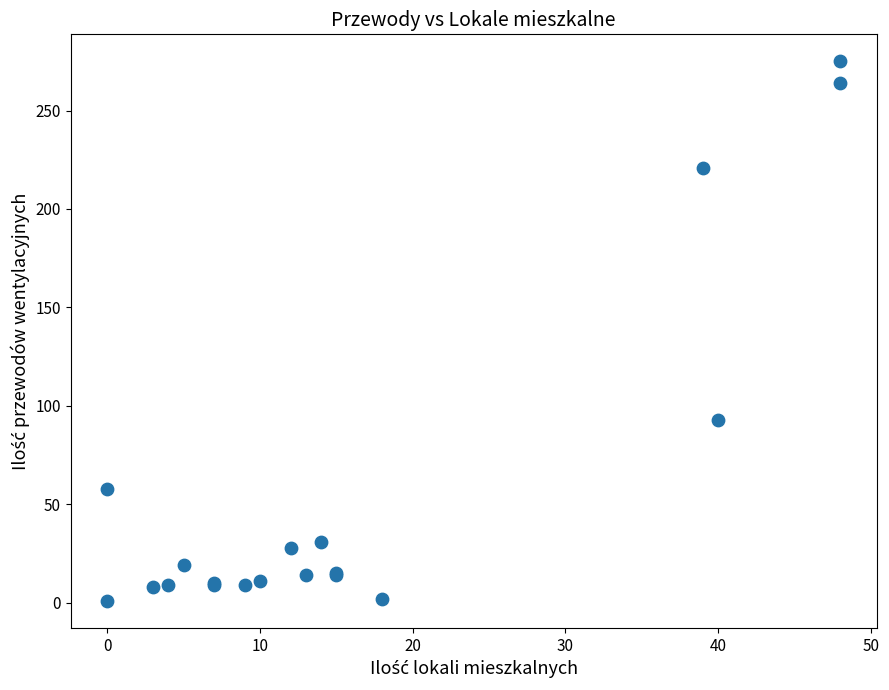

What Y value in the scatter plot is closest to 138?

93